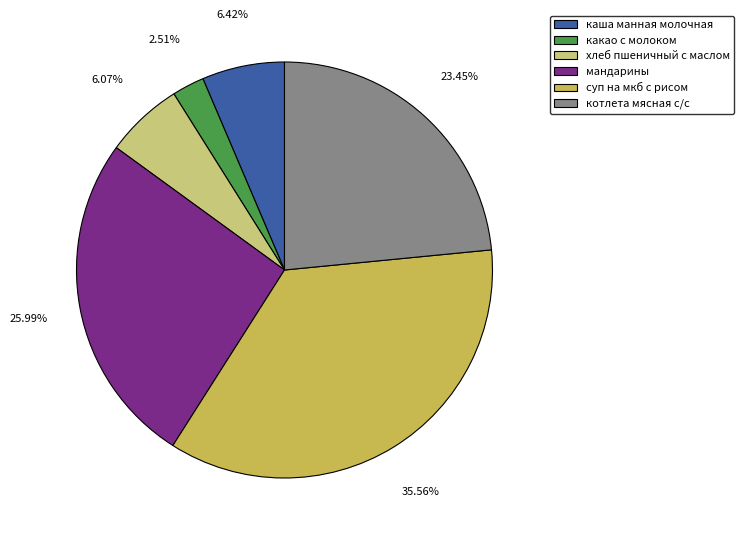

Approximately how many times larger is the value at мандарины compared to суп на мкб с рисом?

0.7